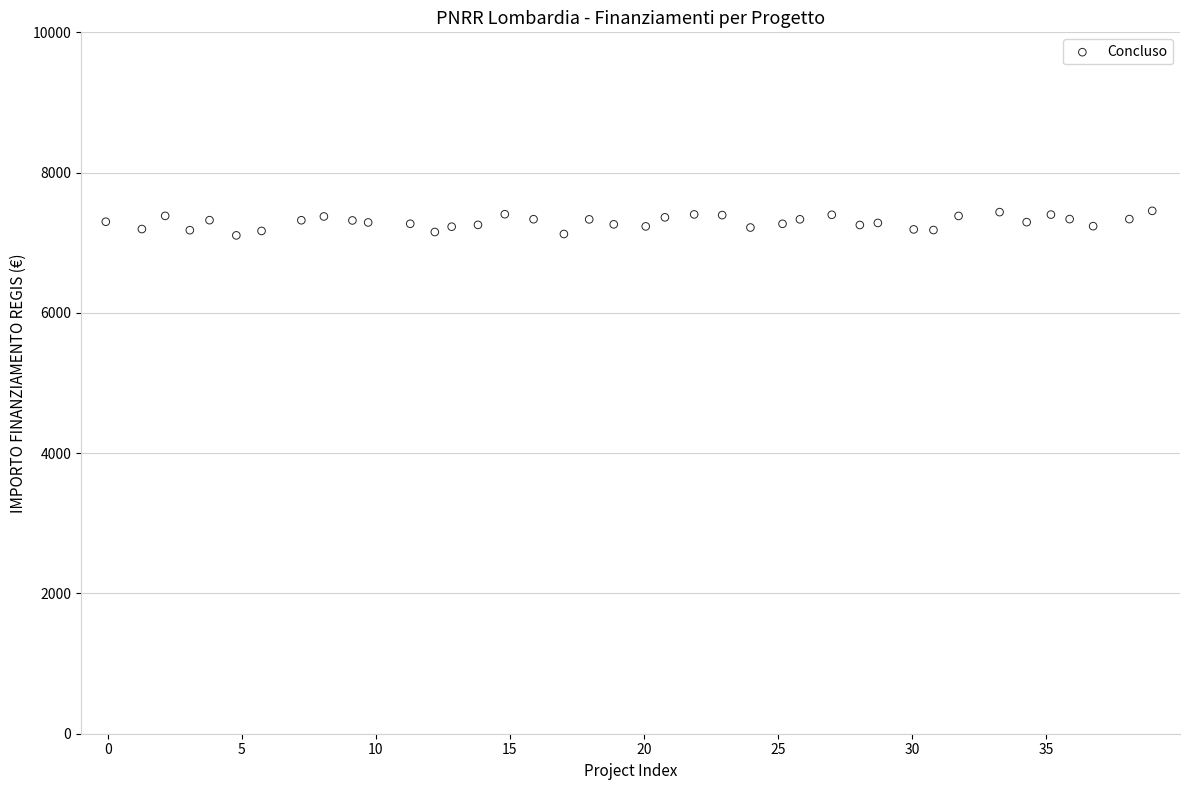

What is the range of Y values (max minus min)?

349.8